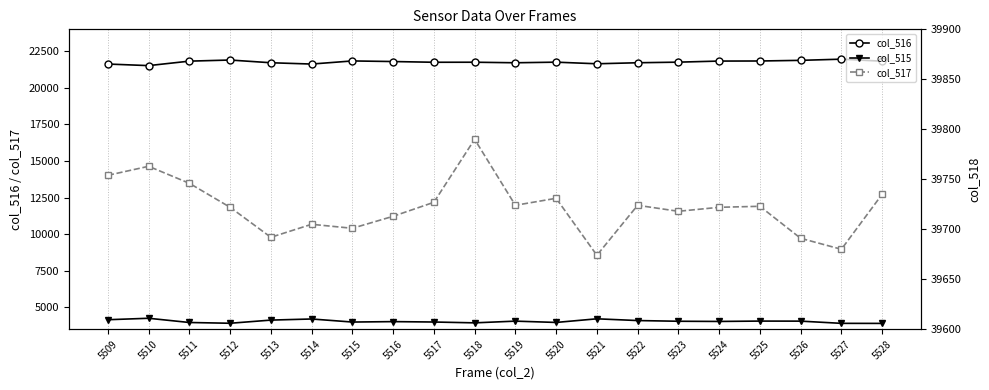

What is the smallest value displayed?

3901